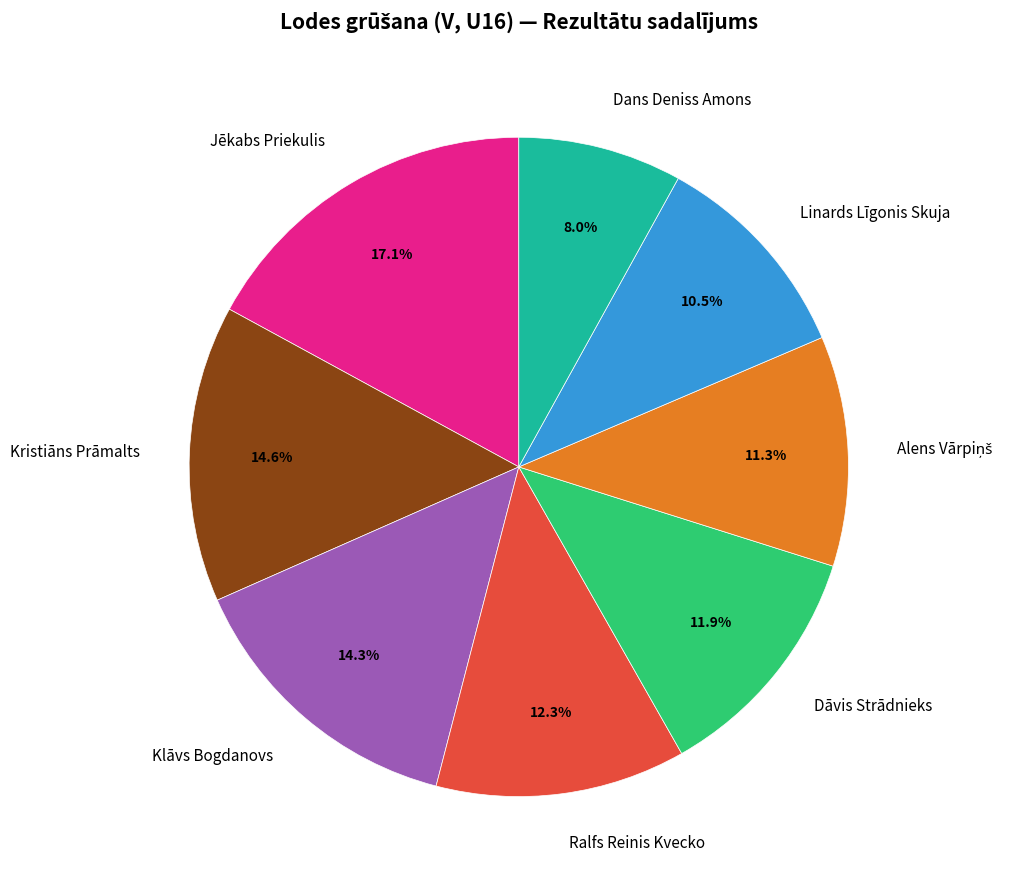

What is the ratio of the value at Dāvis Strādnieks to the value at Ralfs Reinis Kvecko?

1.0